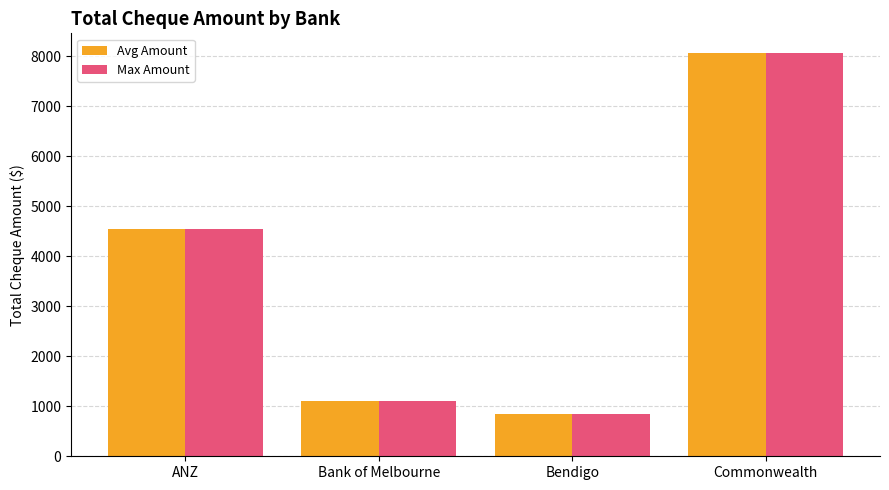

At which label does Avg Amount reach its peak?

Commonwealth